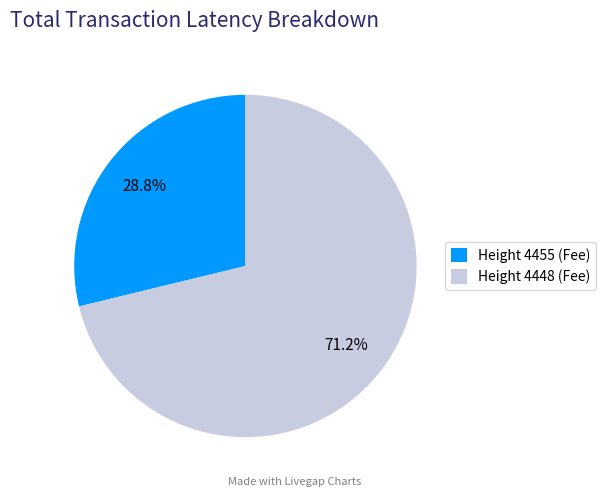

Which slice is the largest?

Height 4448 (Fee)